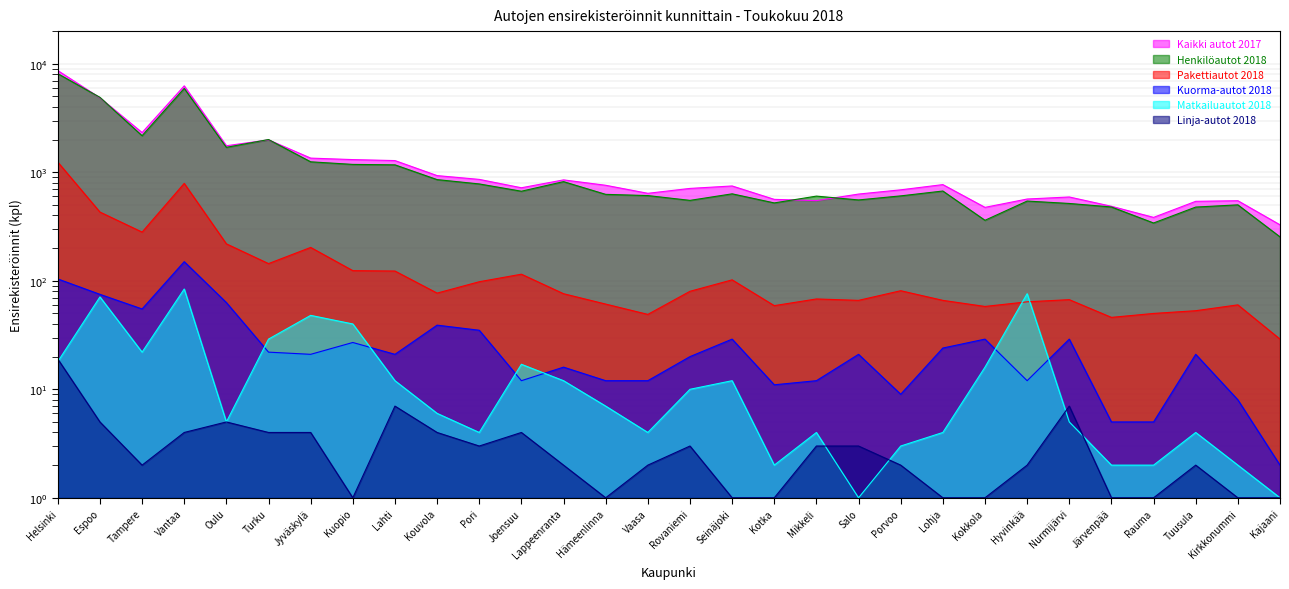

Does the chart have visible grid lines?

Yes